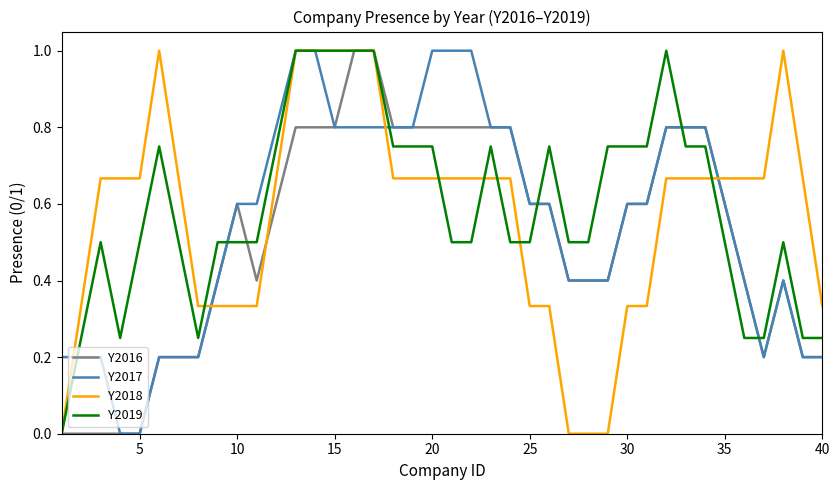

What is the greatest value displayed?

1.0